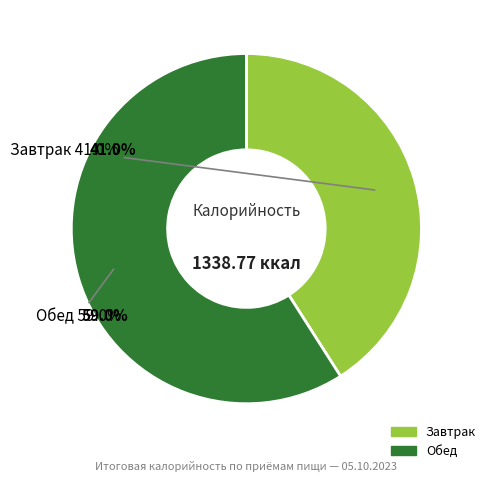

To the nearest percent, what portion does Обед represent?

59%